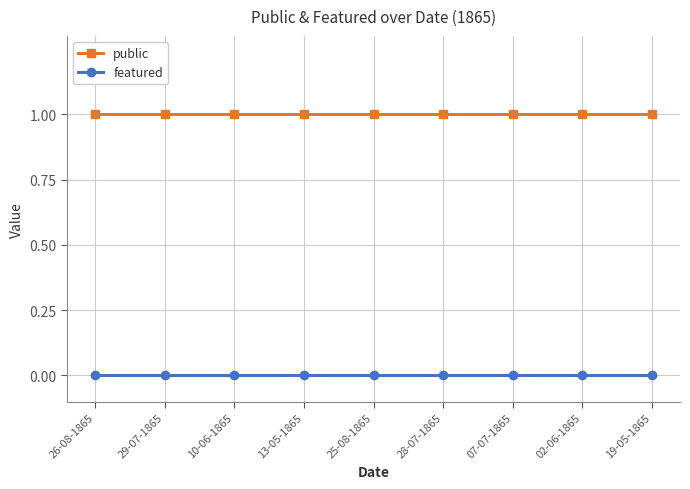

Rank the series by their average value, from highest to lowest.

public, featured